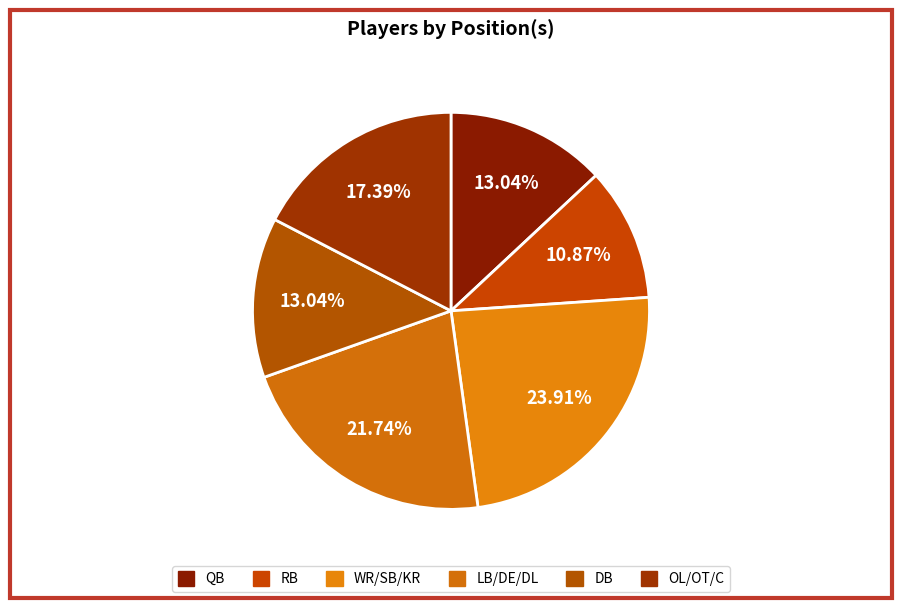

How many segments does this pie chart have?

6